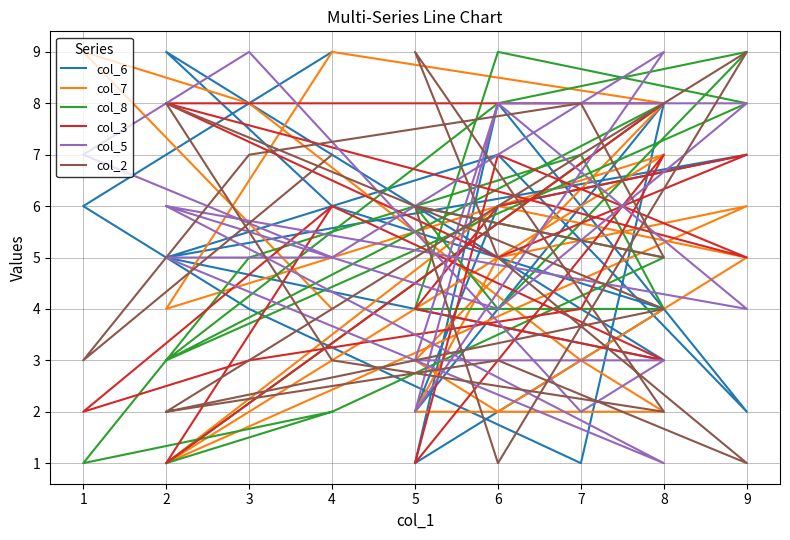

What is the value of the col_2 point at the 12th from the left?

1